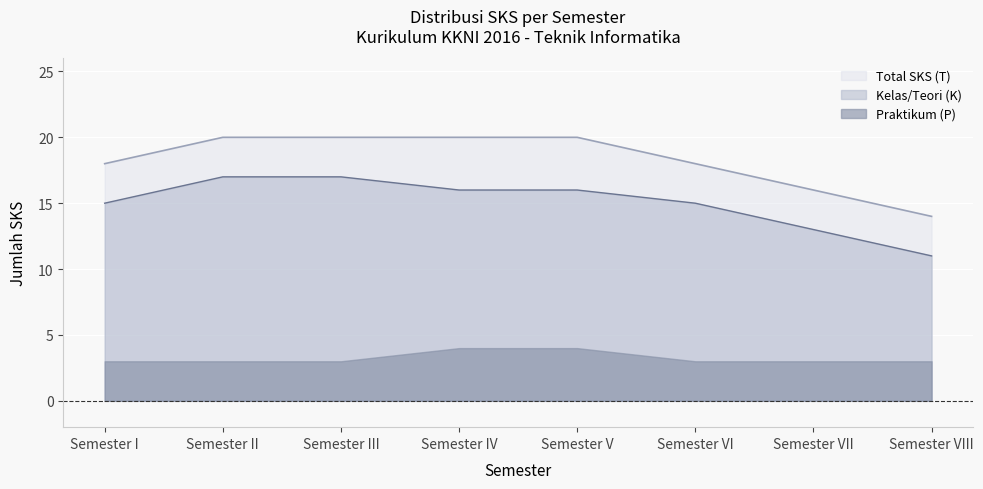

What is the spread (max minus min) of values at Semester VIII?

3